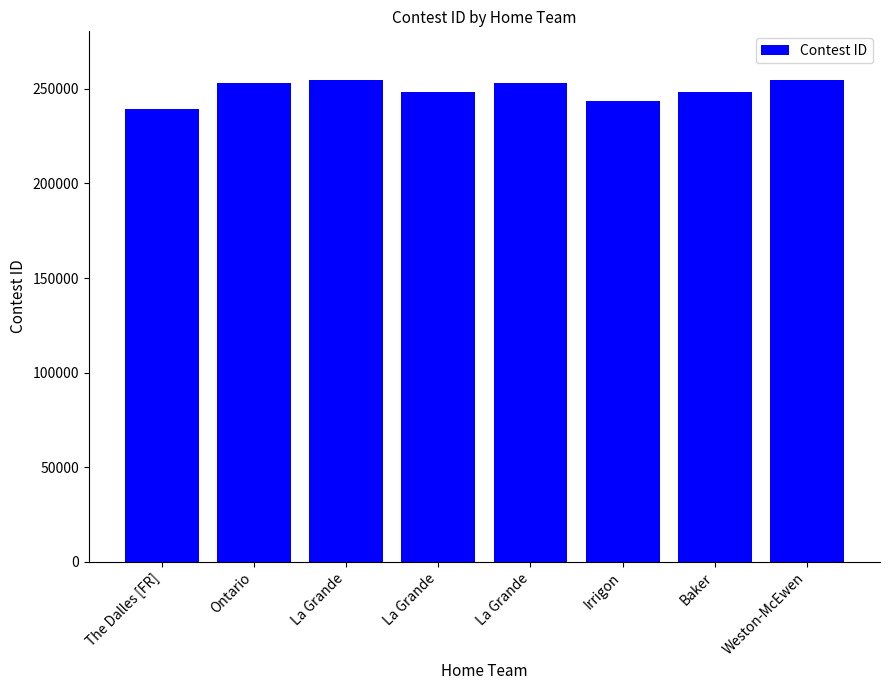

What is the label of the 6th bar from the right?

La Grande